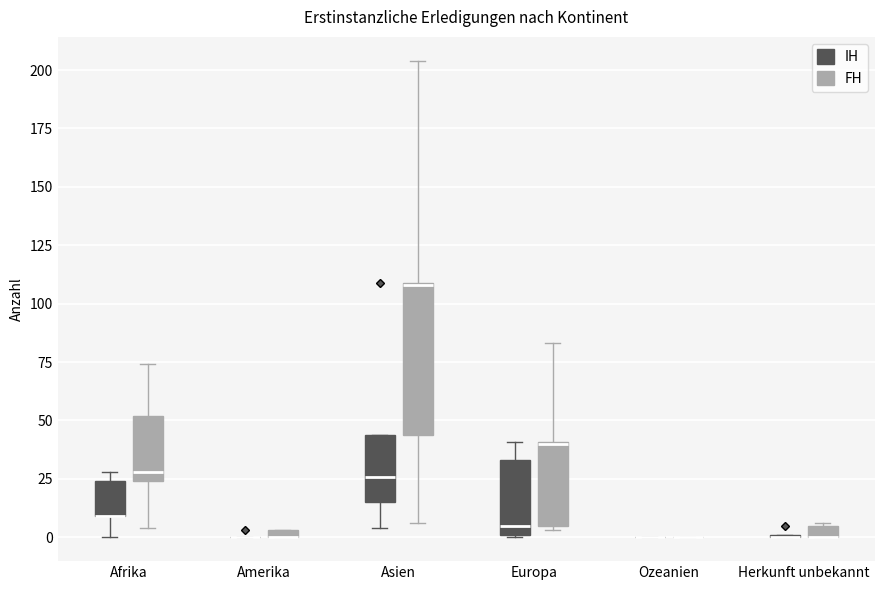

Comparing the boxes themselves (not the whiskers), which one is the tallest?

Asien (FH)